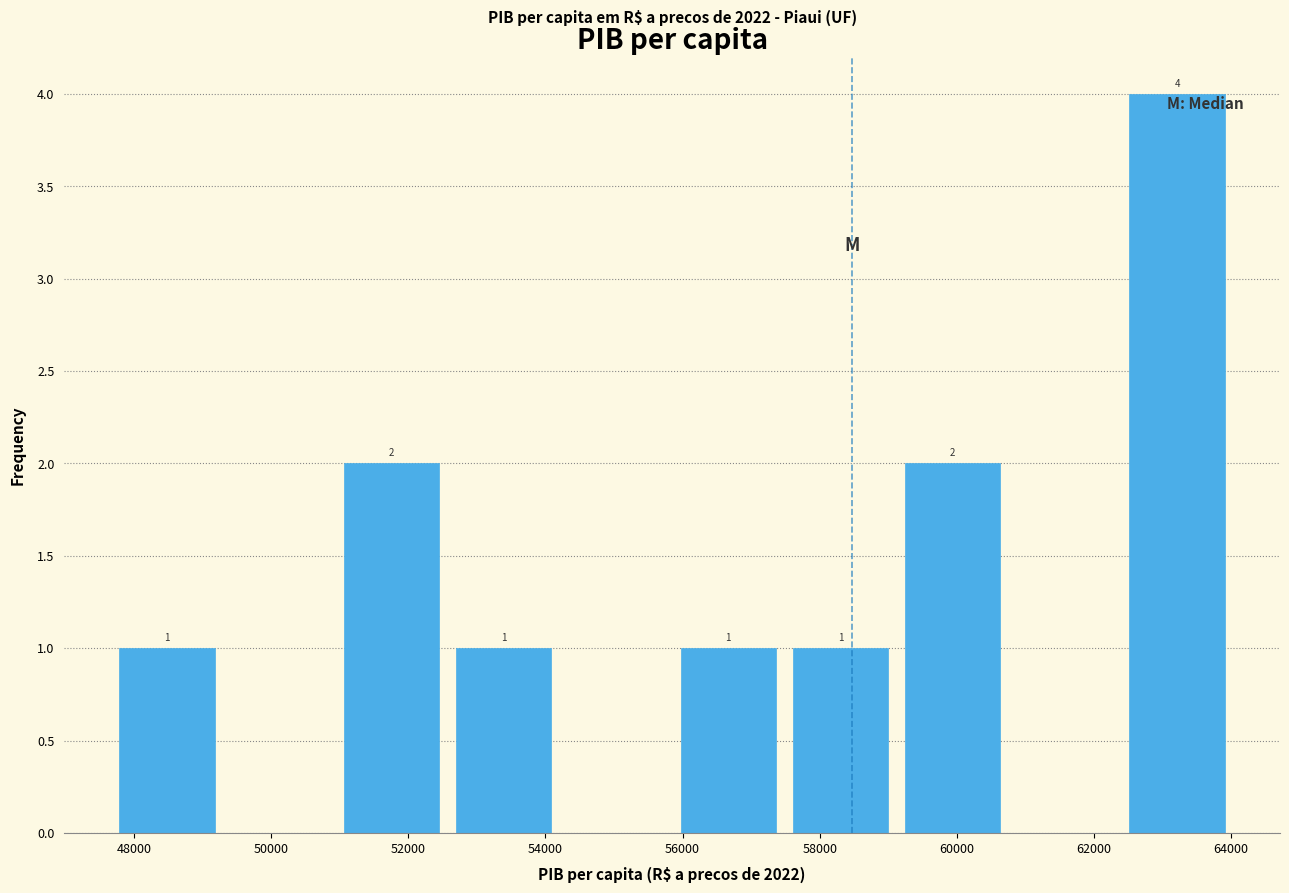

Over which range of the x-axis is the bar tallest?

62400 to 64000